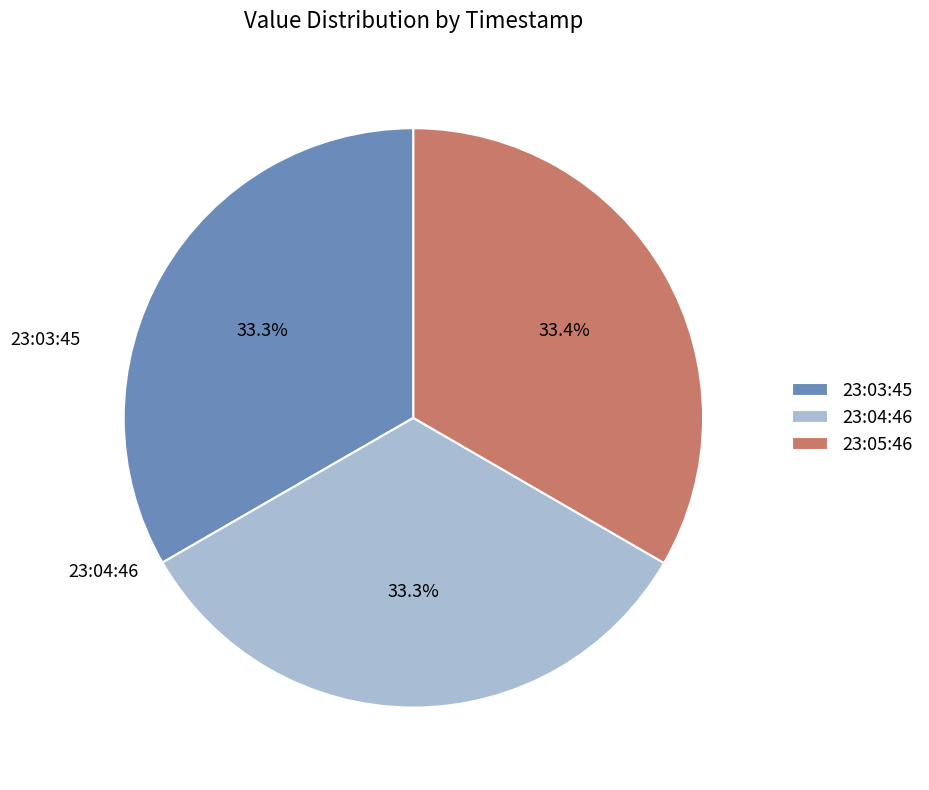

Approximately how many times larger is the value at 23:05:46 compared to 23:04:46?

1.0